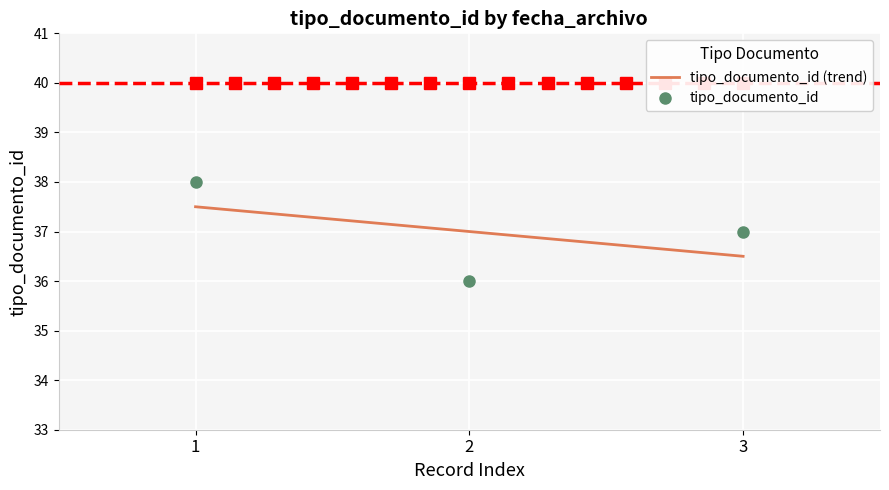

True or false: tipo_documento_id has a value of 38 at 1.

True